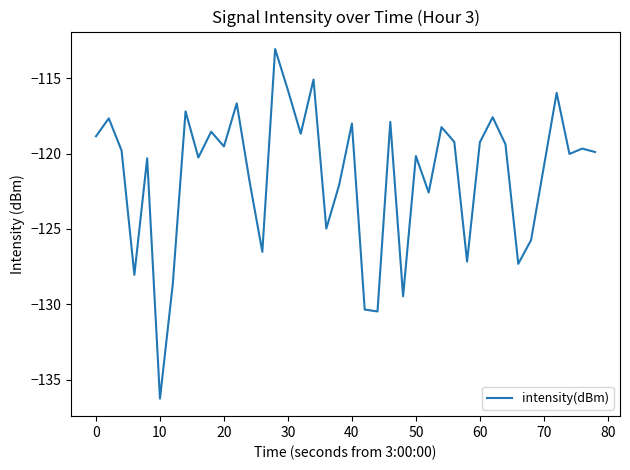

How many lines are shown in the chart?

1